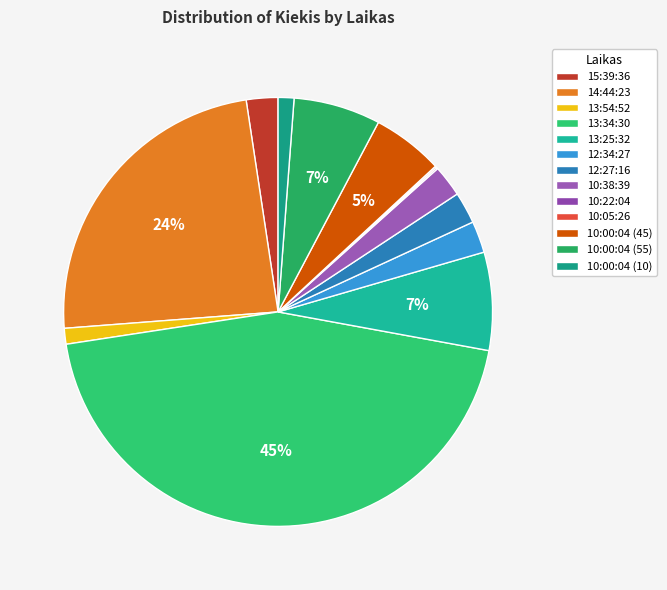

To the nearest percent, what is the difference between the 12:27:16 and 10:05:26 slice percentages?

2%